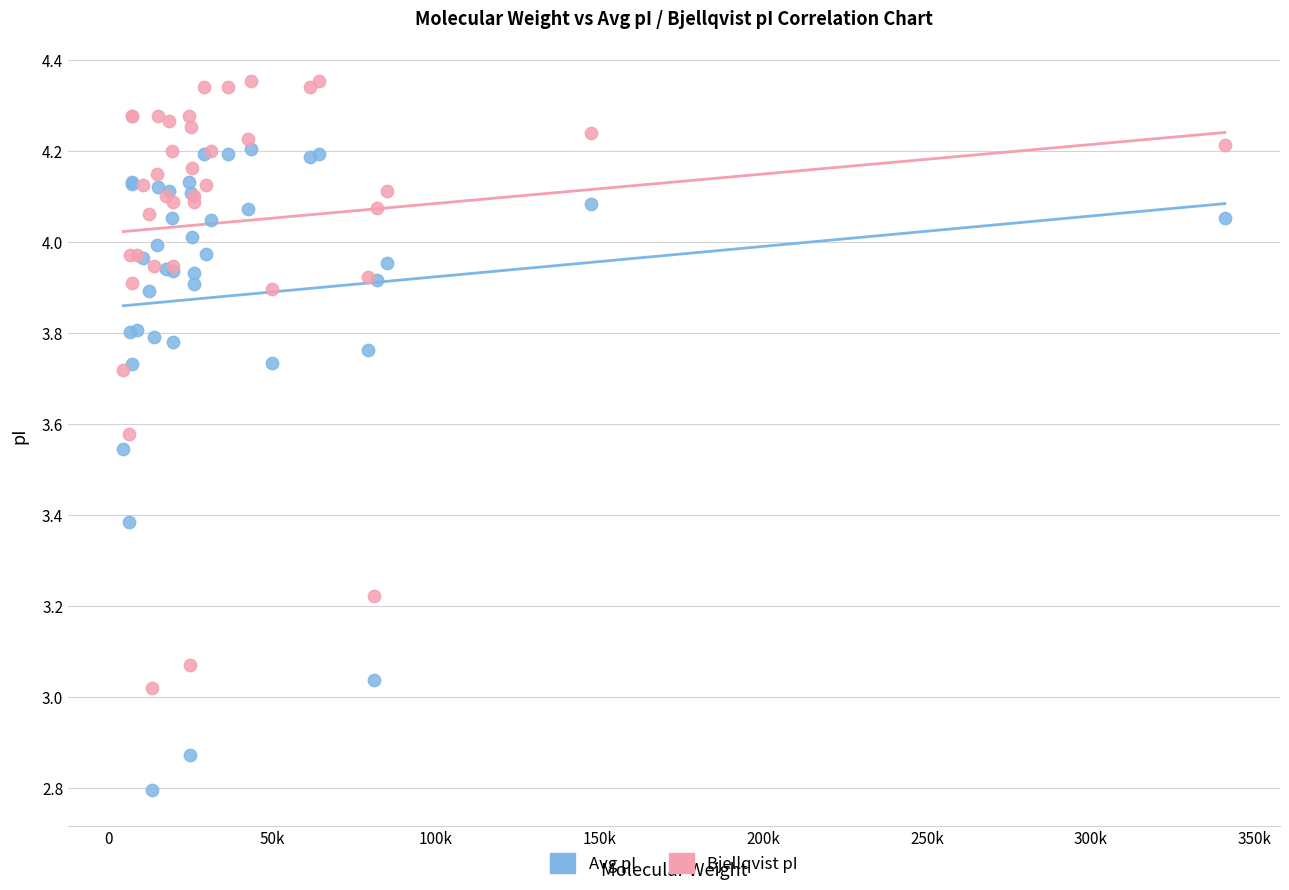

Which series contains the lowest Y value?

Avg pI